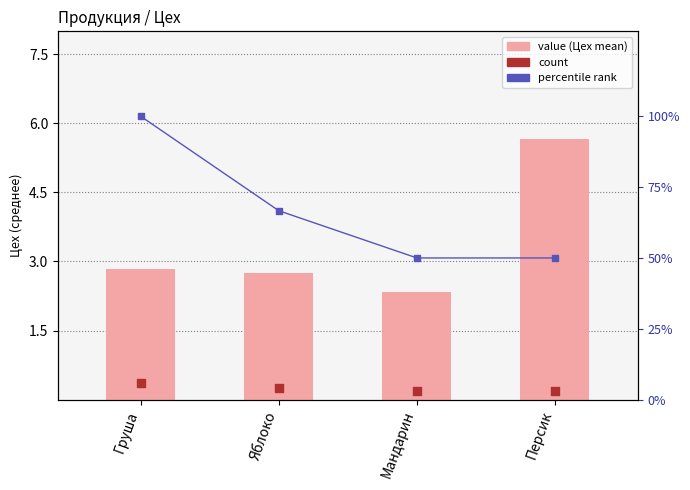

Is the value of count at Персик greater than the value of percentile rank at Яблоко?

No